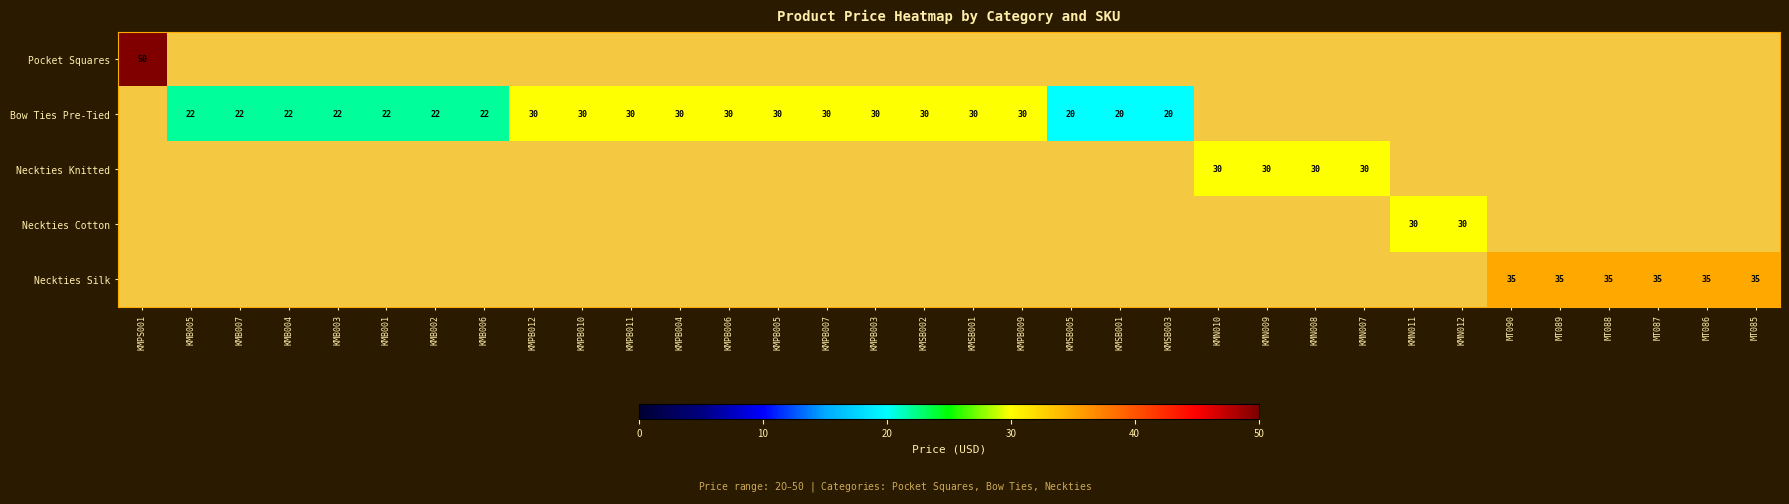

Is the value of Neckties Silk at KMPB006 greater than the value of Pocket Squares at MT086?

No